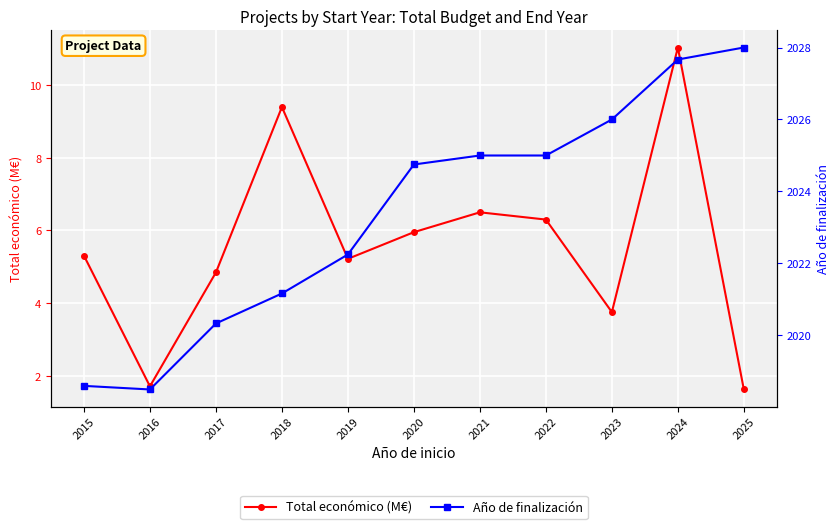

What is the difference between the maximum and minimum values in the Año de finalización series?

9.5